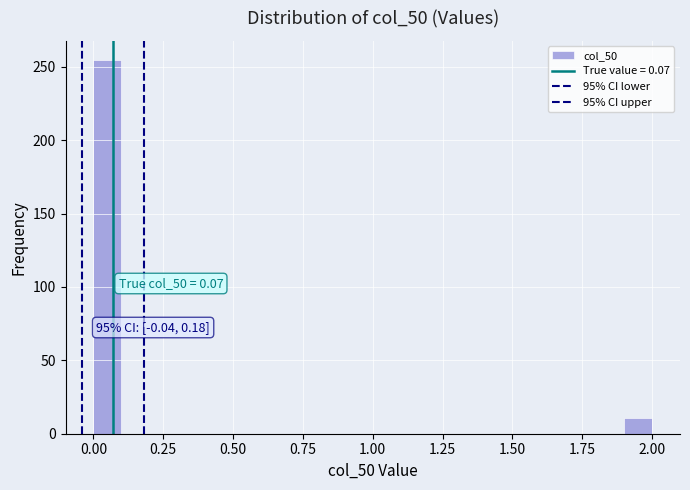

Around what value on the x-axis is the tallest bar? Give the approximate position of its centre, as read against the axis.

0.05